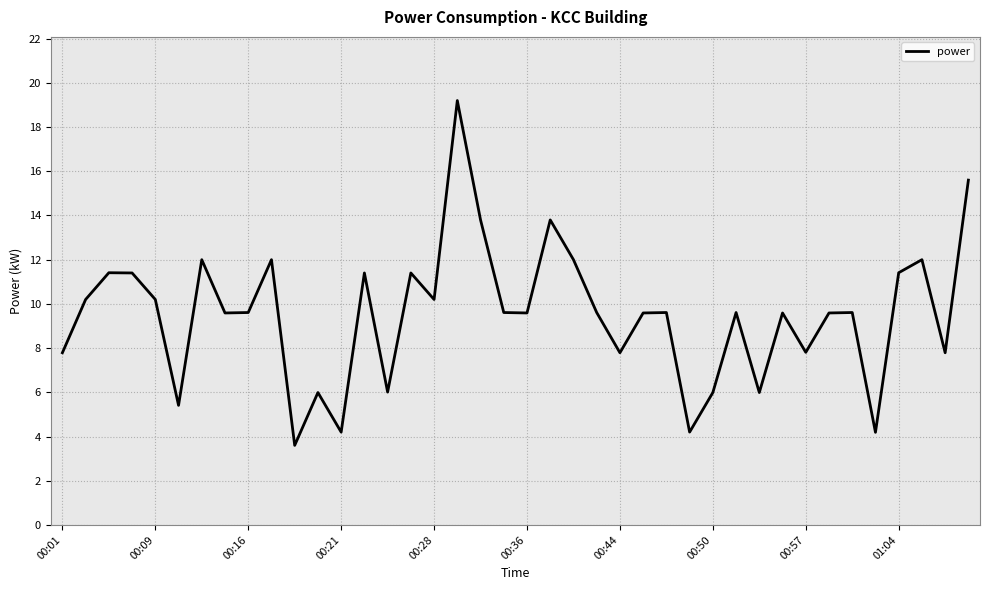

How many lines are shown in the chart?

1